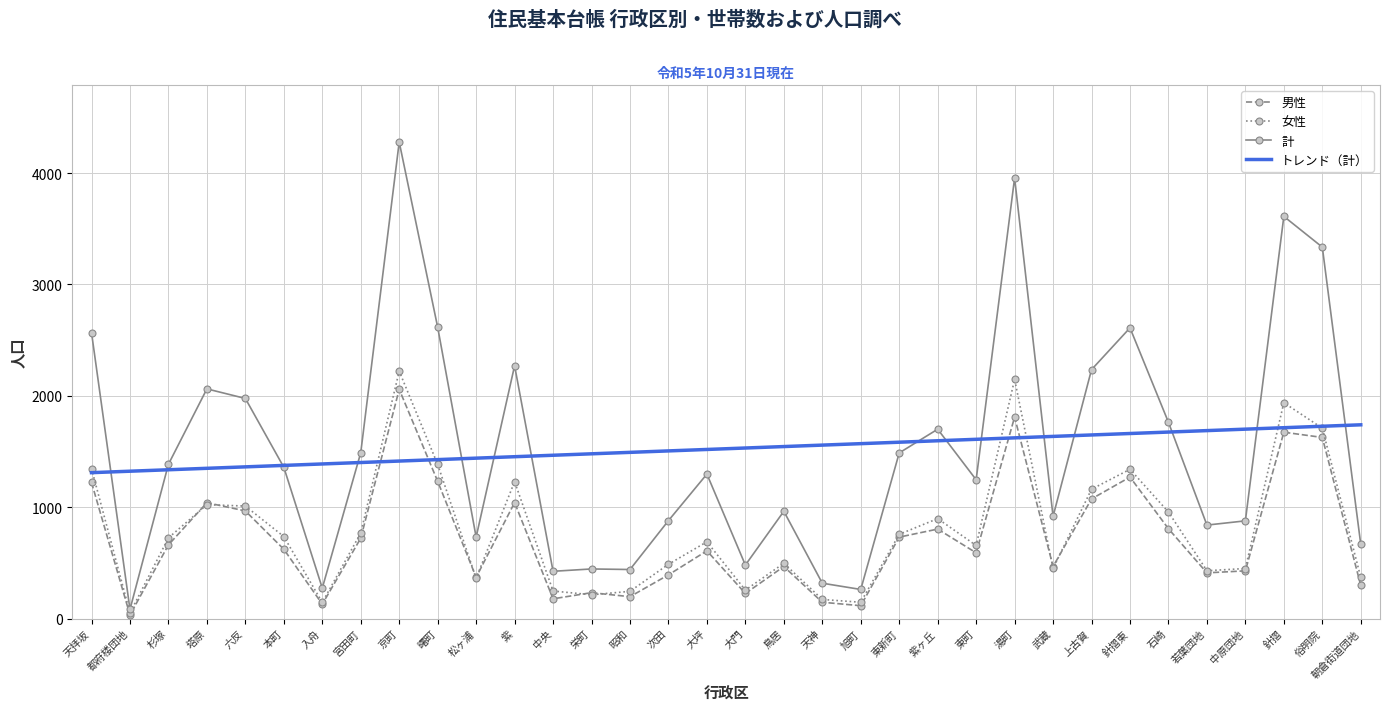

Between 六反 and 旭町, which series saw the biggest shift?

計